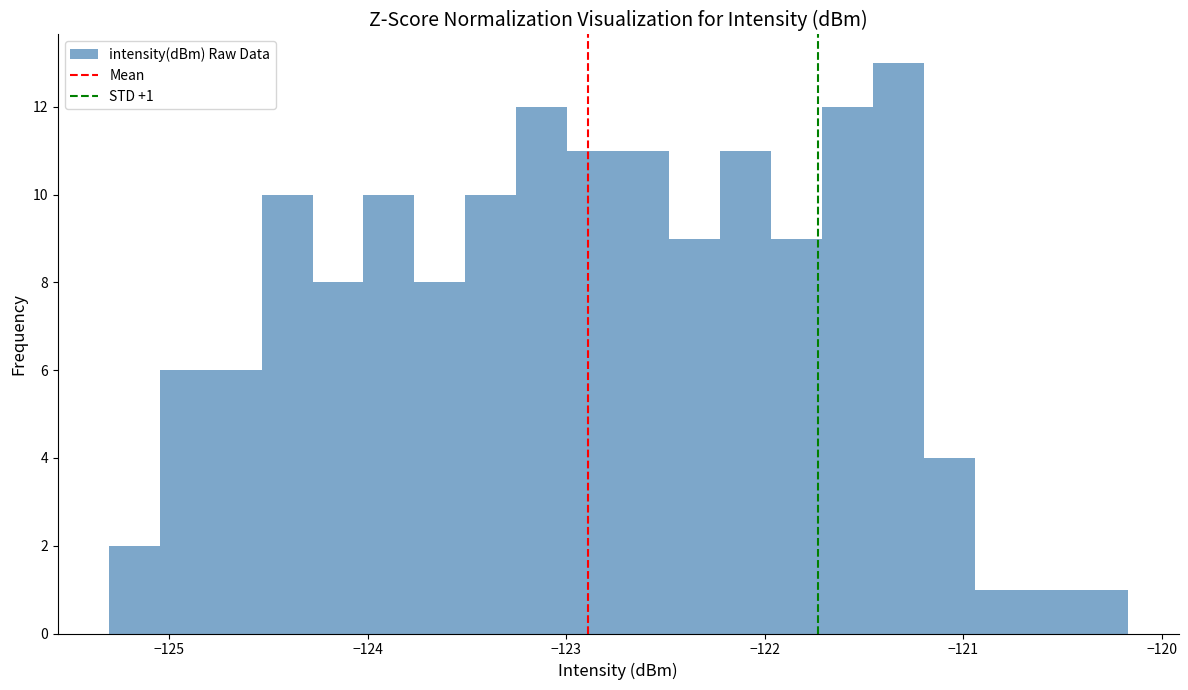

Around what value on the x-axis is the tallest bar? Give the approximate position of its centre, as read against the axis.

-121.3